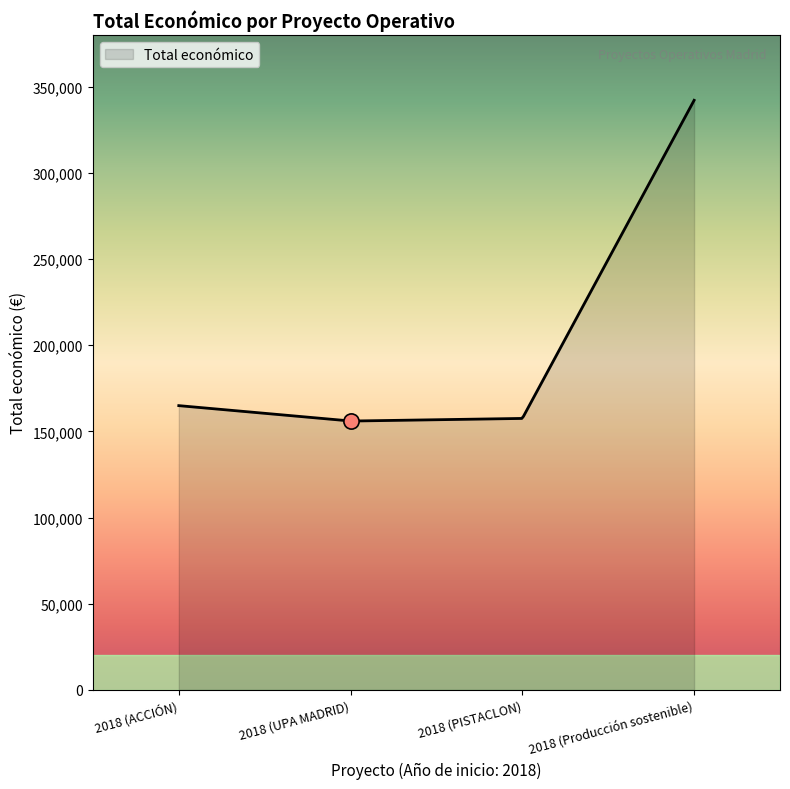

Which has a higher value, 2018 (Producción sostenible) or 2018 (PISTACLON)?

2018 (Producción sostenible)